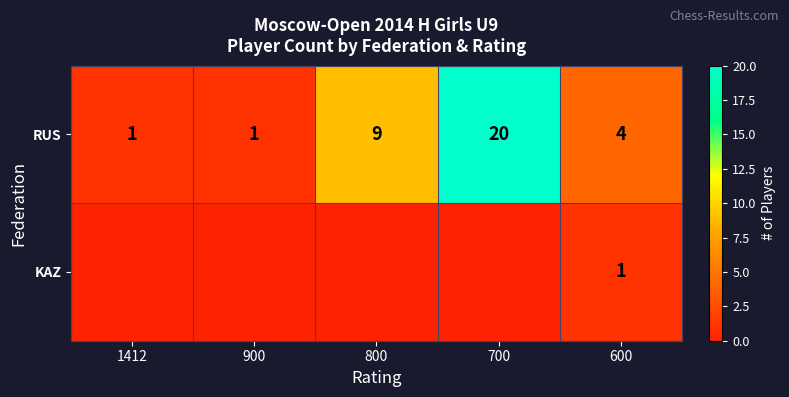

Rank the series at 600 from highest to lowest value.

RUS, KAZ